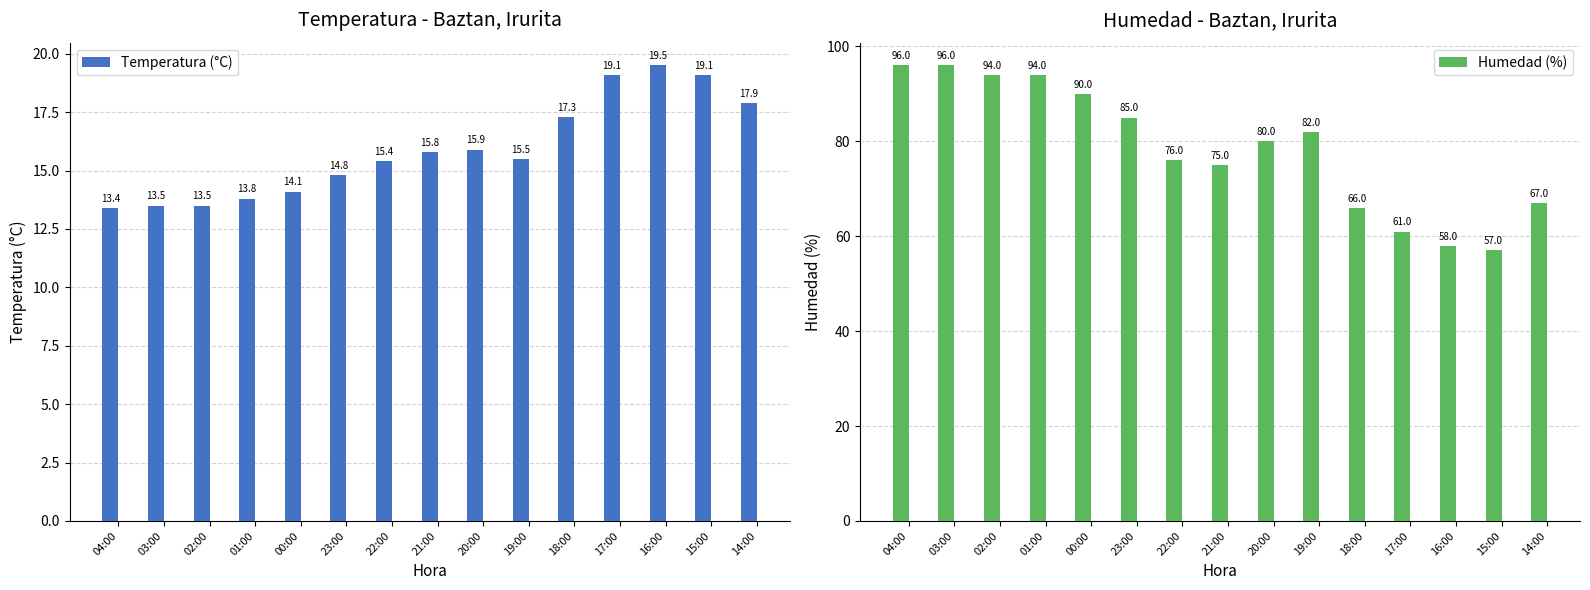

At which label does Humedad (%) first exceed 80?

04:00